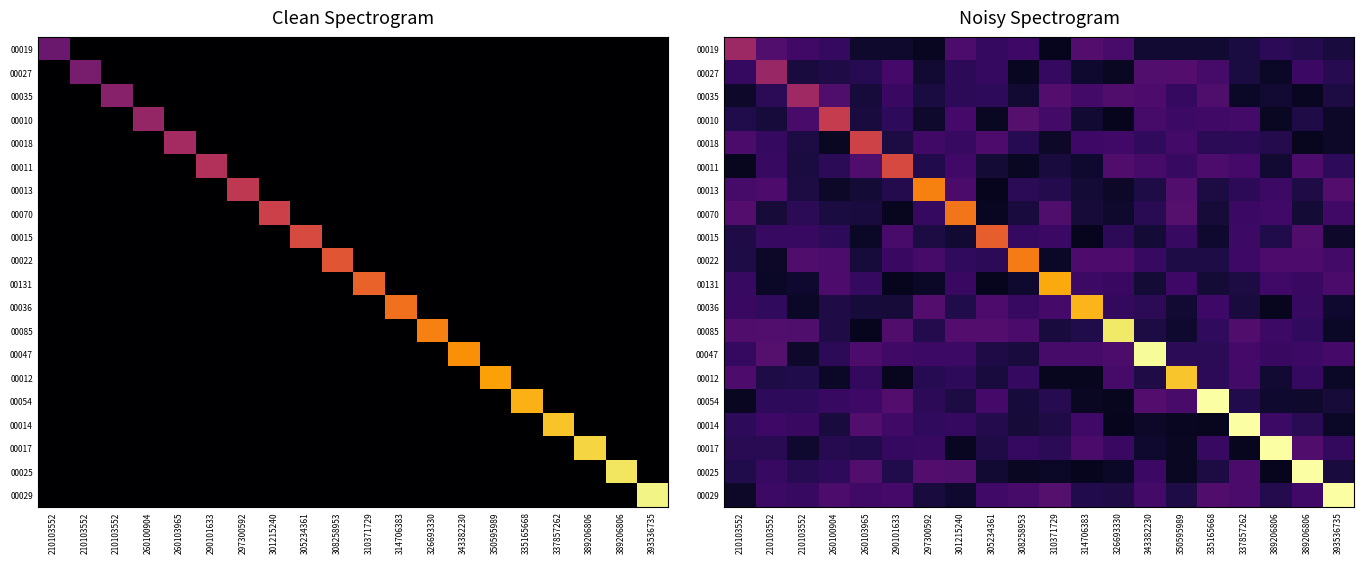

Which has a higher value, 389206806 or 343382230?

389206806